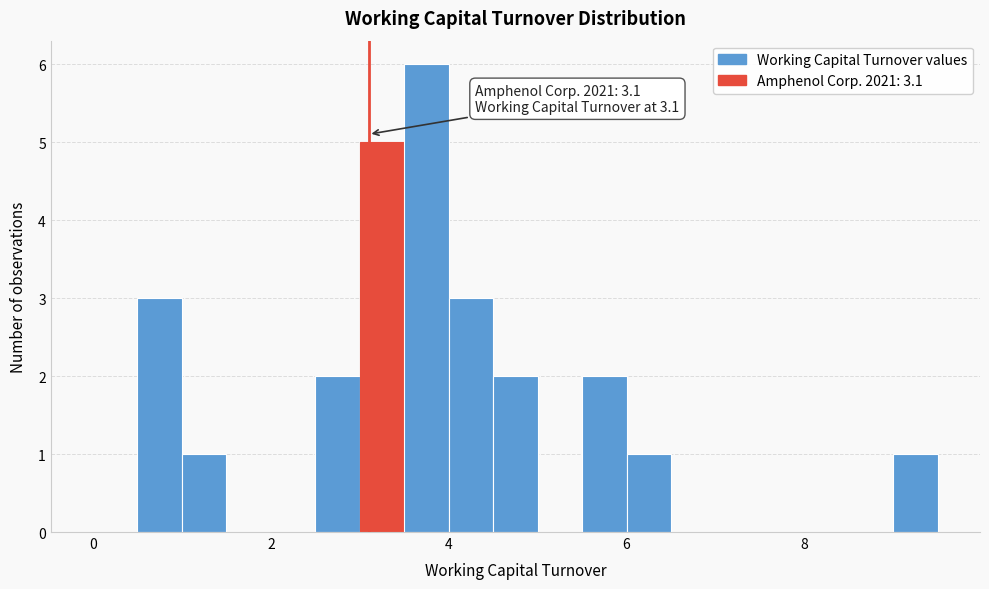

Around what value on the x-axis is the tallest bar? Give the approximate position of its centre, as read against the axis.

3.8